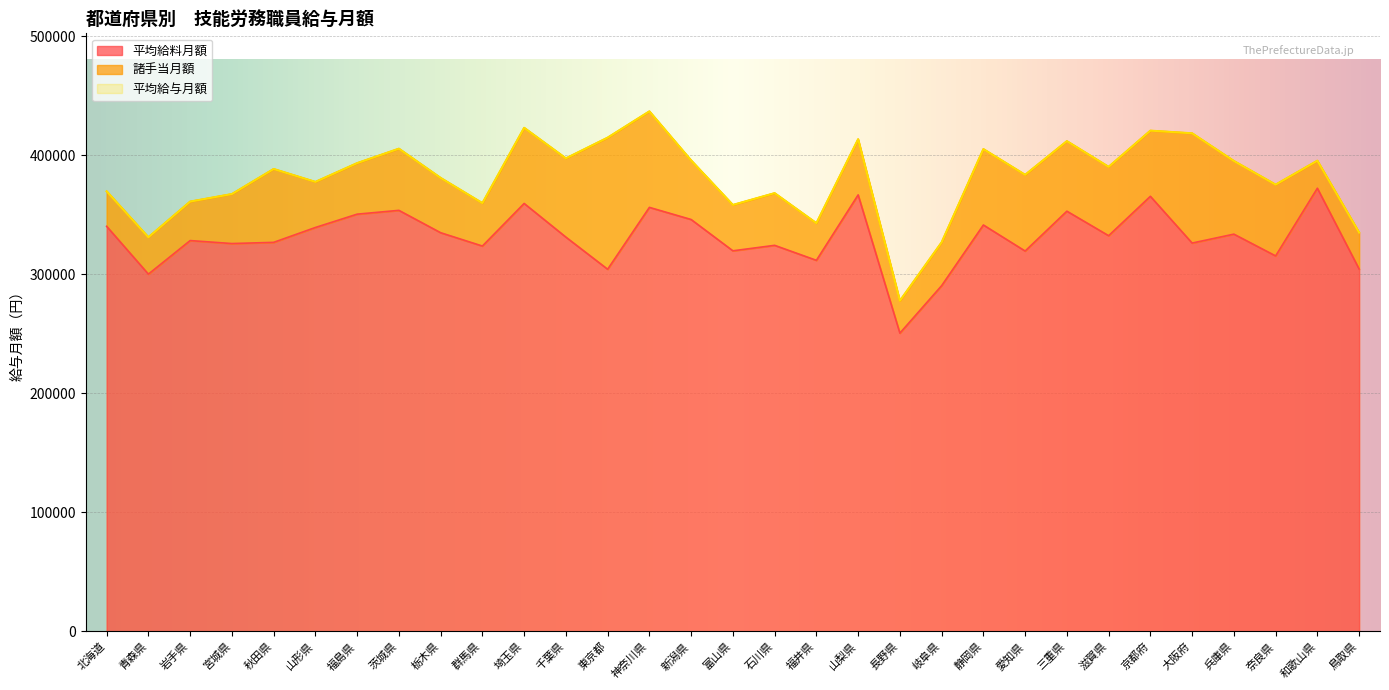

In 平均給与月額, how many points are higher than both neighbors (excluding endpoints)?

10